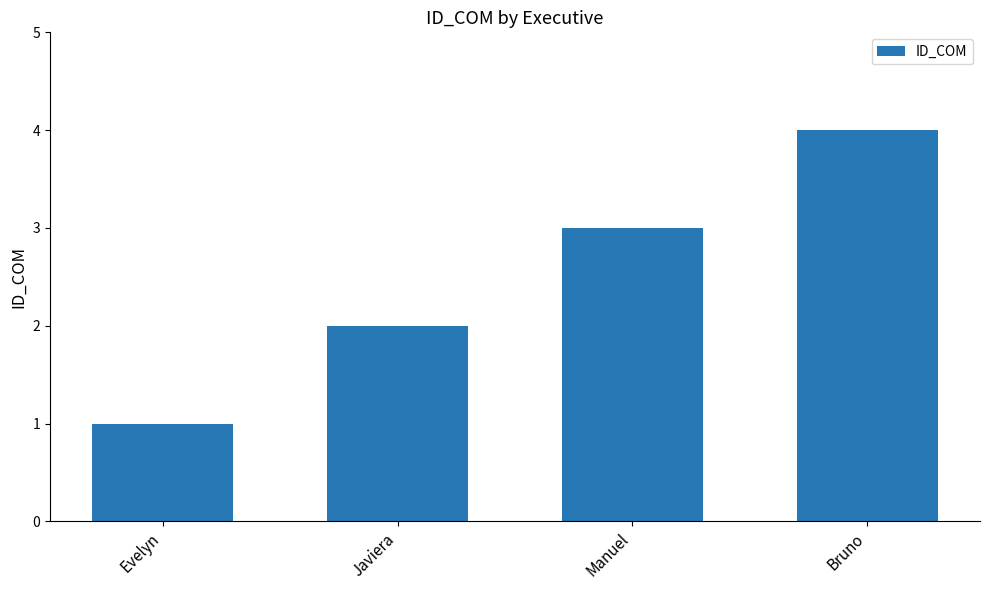

What is the change in value from Evelyn to Javiera?

+1